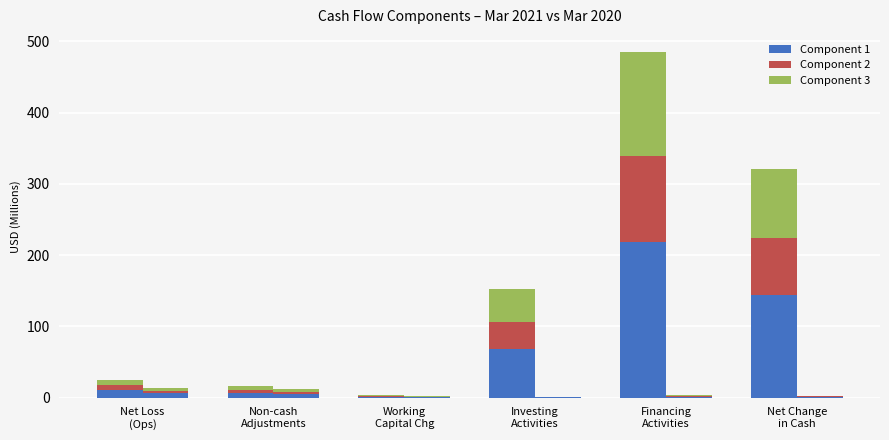

Is the value of Layer2-2021 at Investing
Activities greater than the value of Layer1-2021 at Financing
Activities?

No